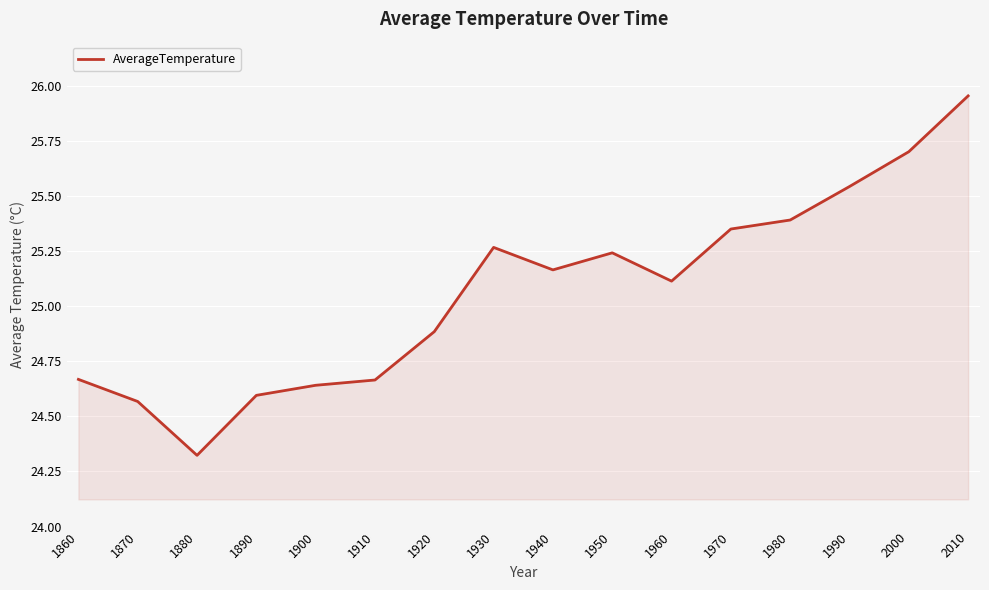

Which category has the highest value across all series?

2010